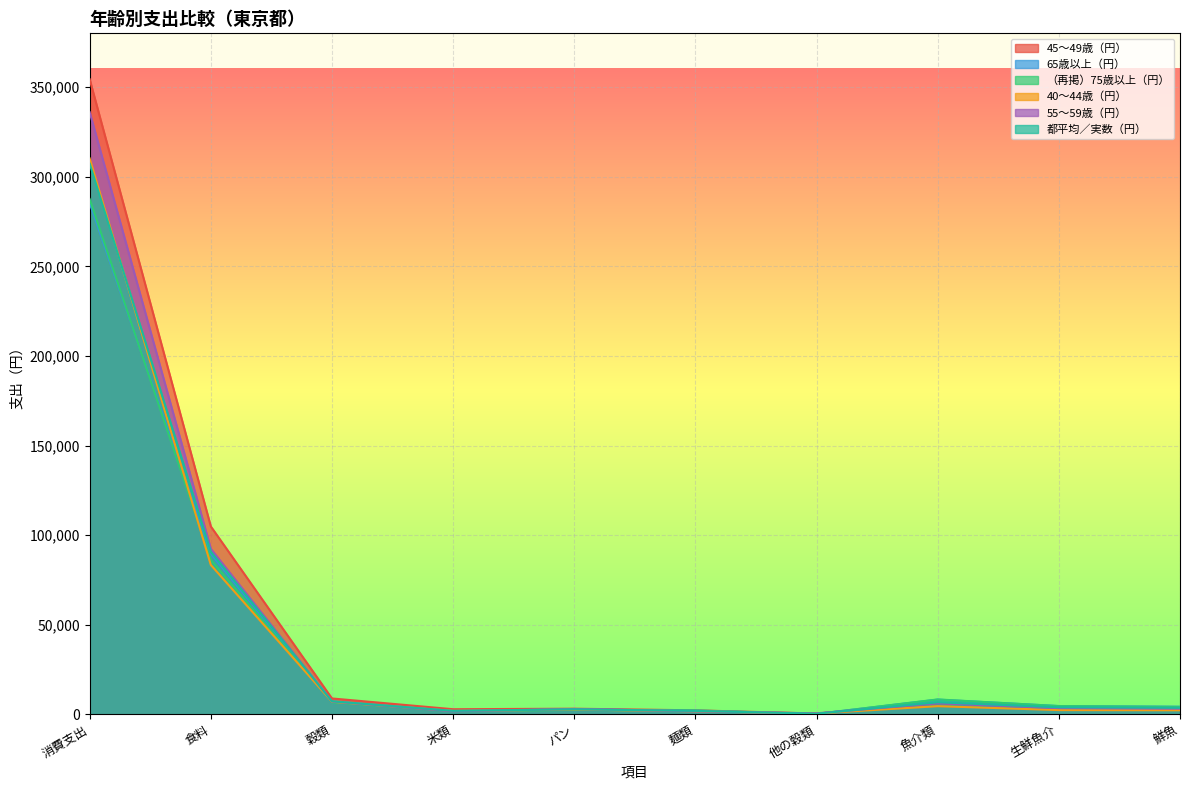

How many lines are shown in the chart?

6